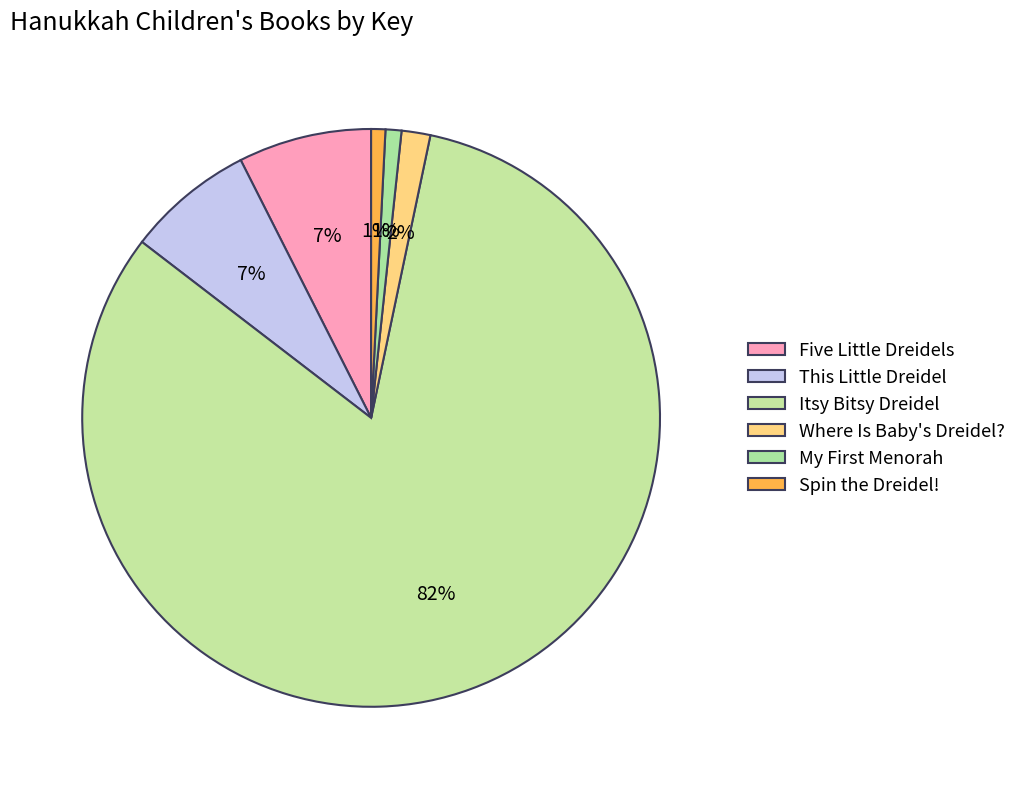

To the nearest percent, what portion does This Little Dreidel represent?

7%